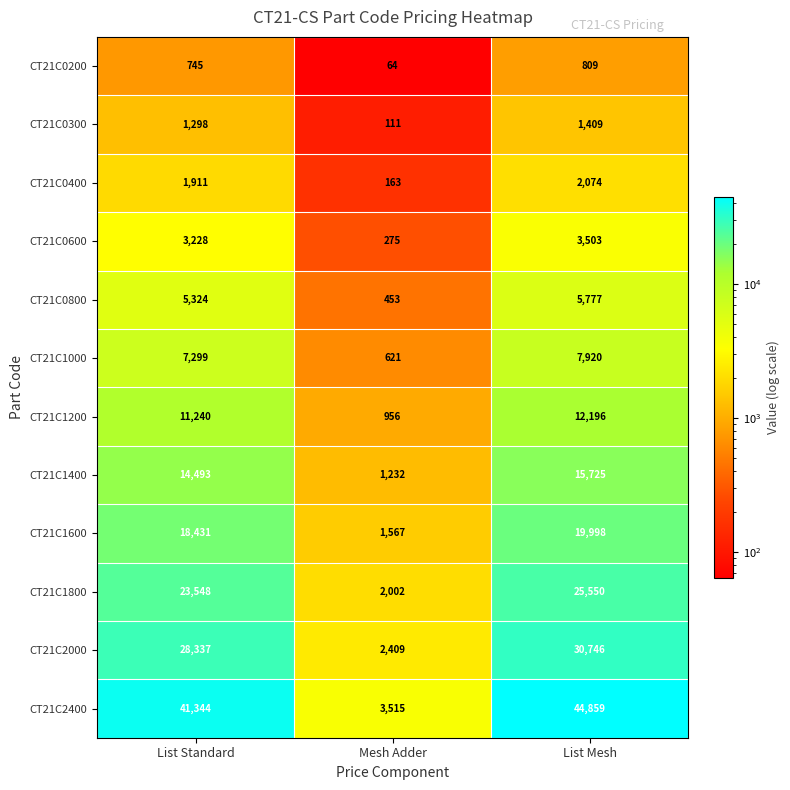

Is the value of CT21C1200 at Mesh Adder greater than the value of CT21C1000 at List Mesh?

No